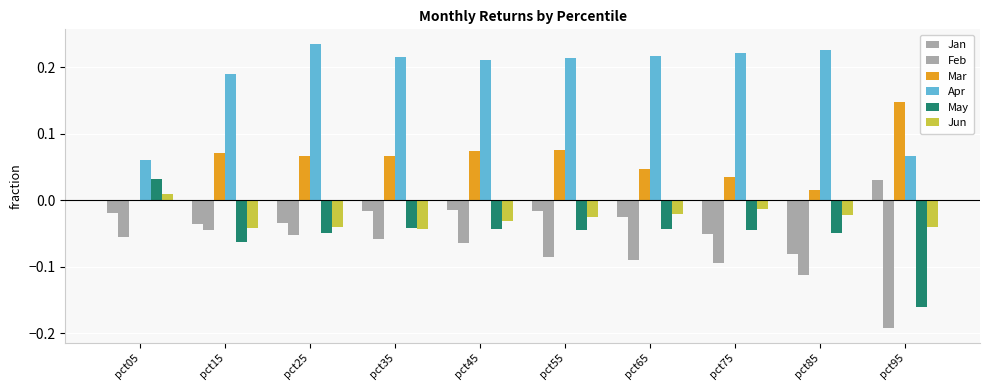

Count the number of categories in the chart.

10